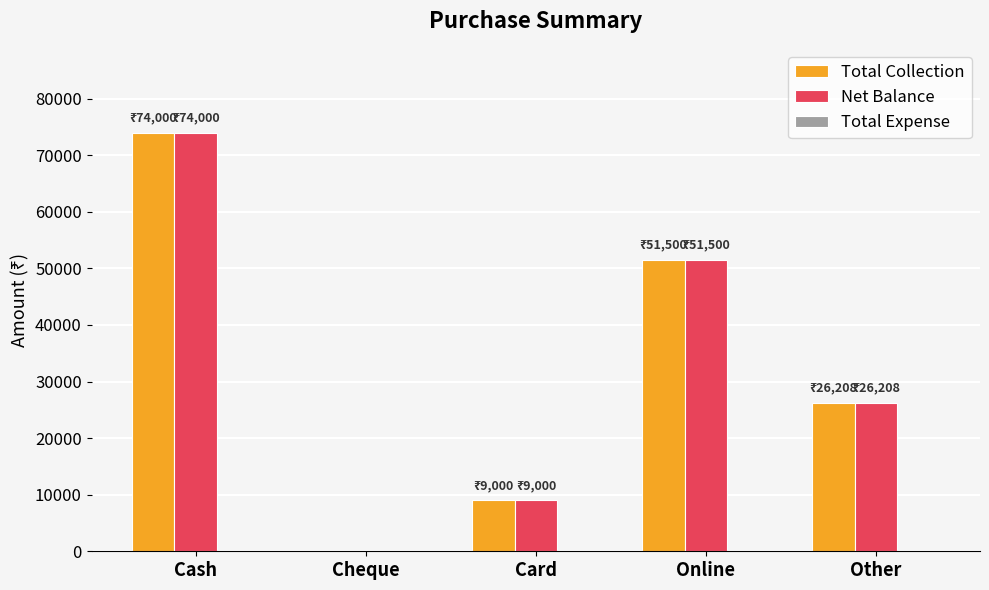

What is the sum of all Total Collection values?

160708